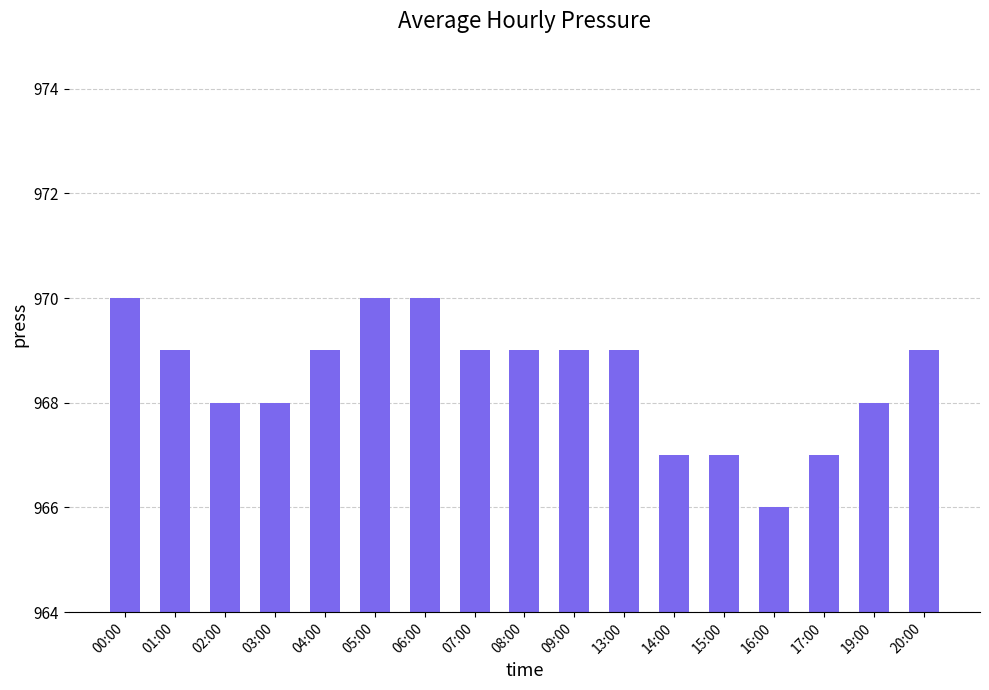

What is the value of the 12th bar from the left?

967